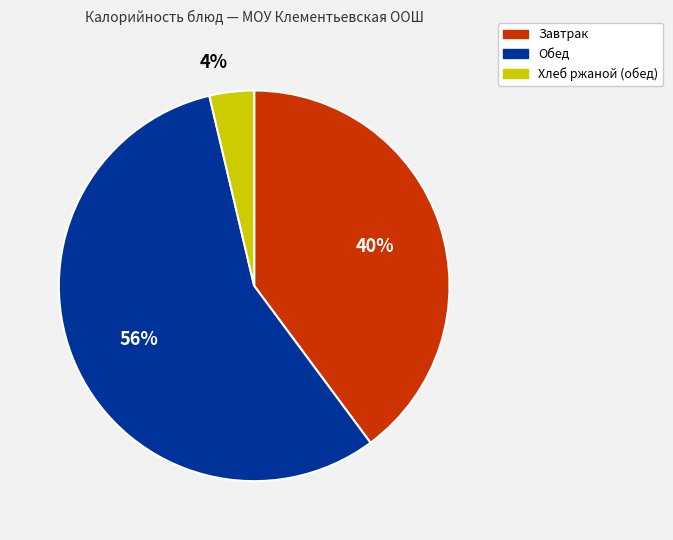

To the nearest percent, what is the average slice percentage?

33%